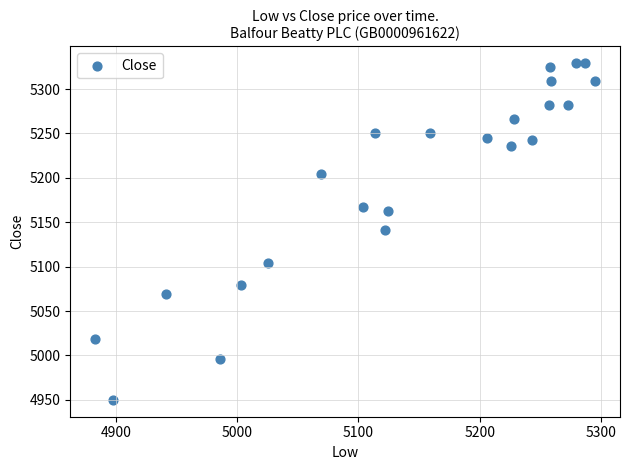

What is the range of X values (max minus min)?

412